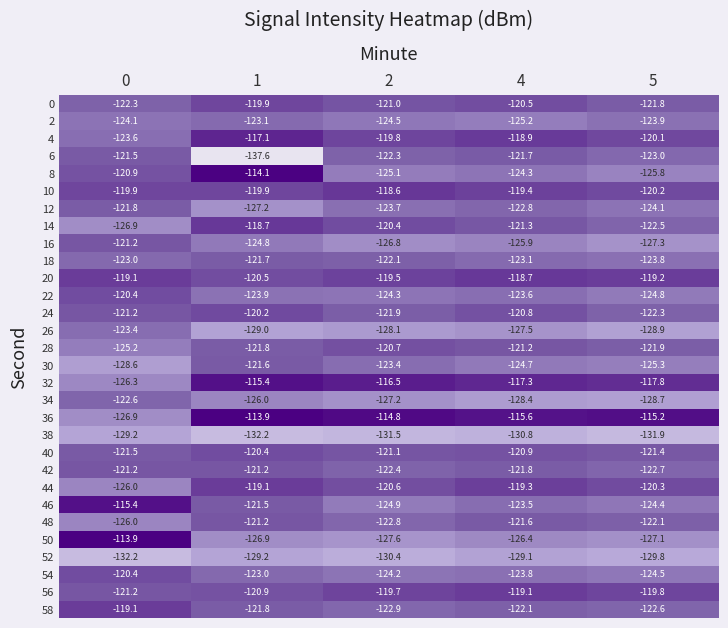

What is the smallest value displayed?

-137.6